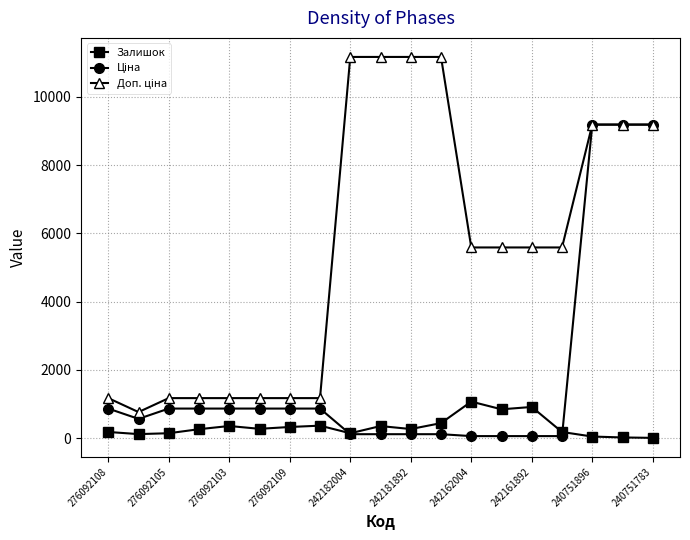

What is the maximum value shown in the chart?

11169.0